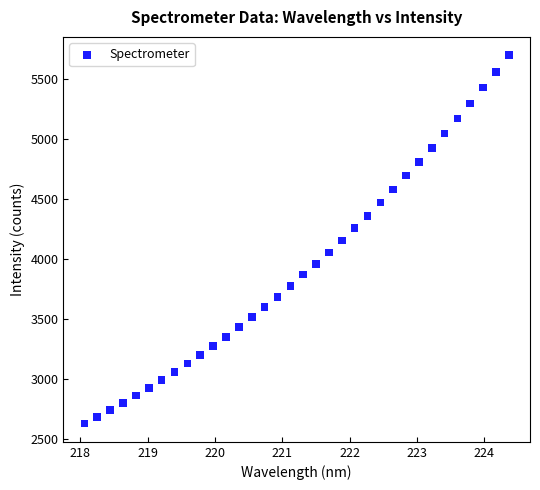

What is the range of X values (max minus min)?

6.3